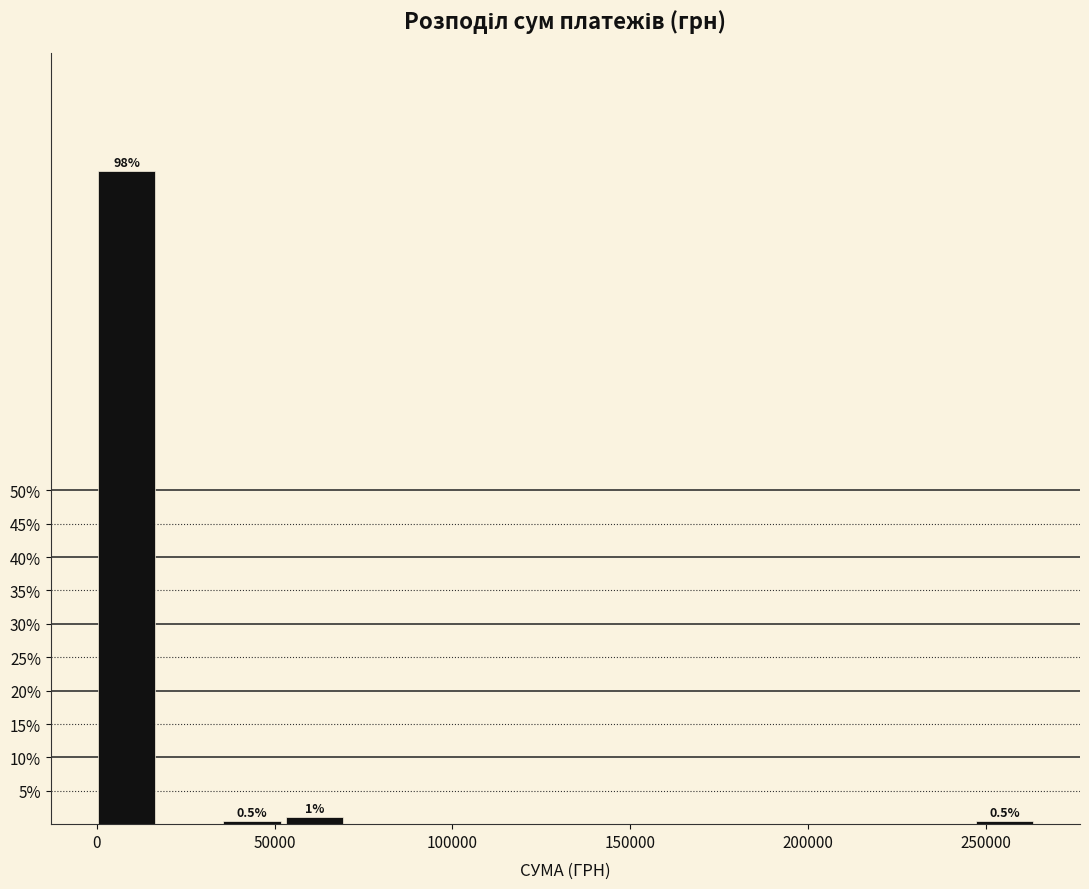

Read against the x-axis, roughly where is the centre of the tallest bar?

10000